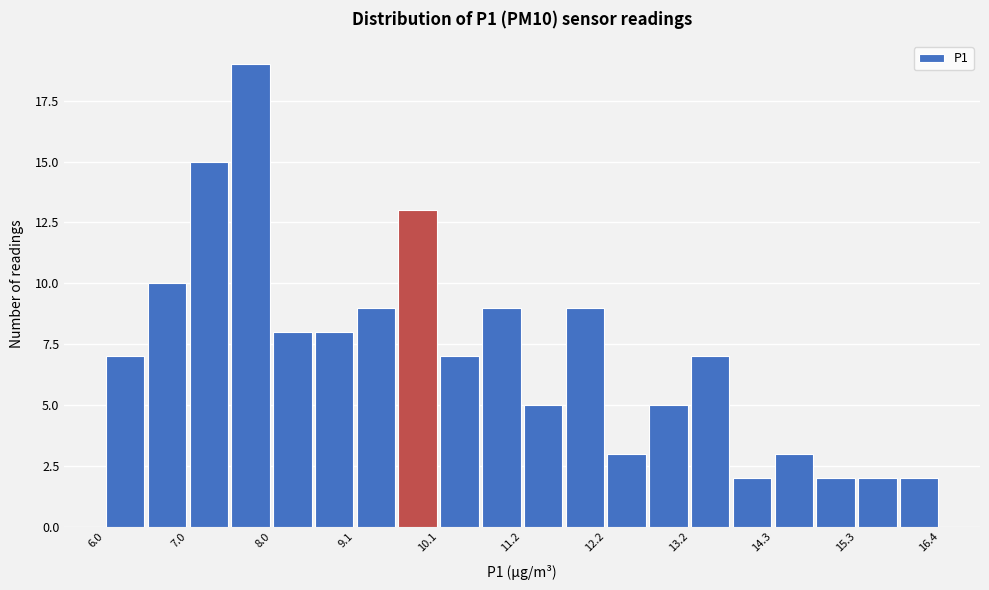

Around what value on the x-axis is the tallest bar? Give the approximate position of its centre, as read against the axis.

7.8